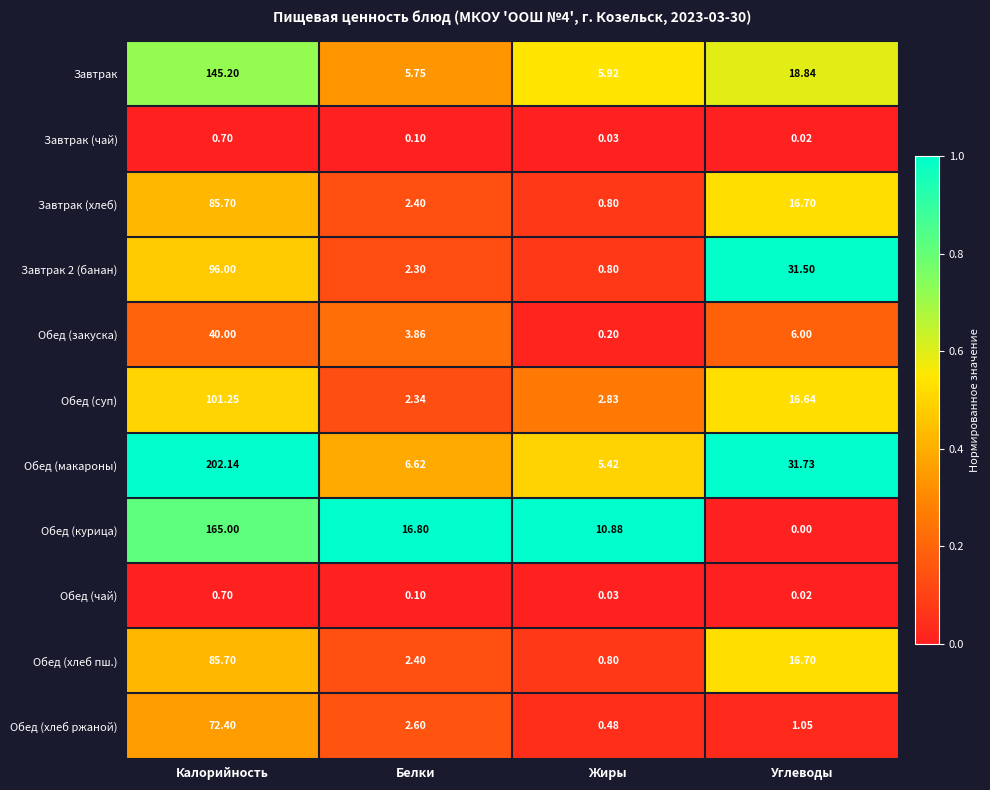

List the labels in order of Завтрак (чай) value, smallest first.

Углеводы, Жиры, Белки, Калорийность